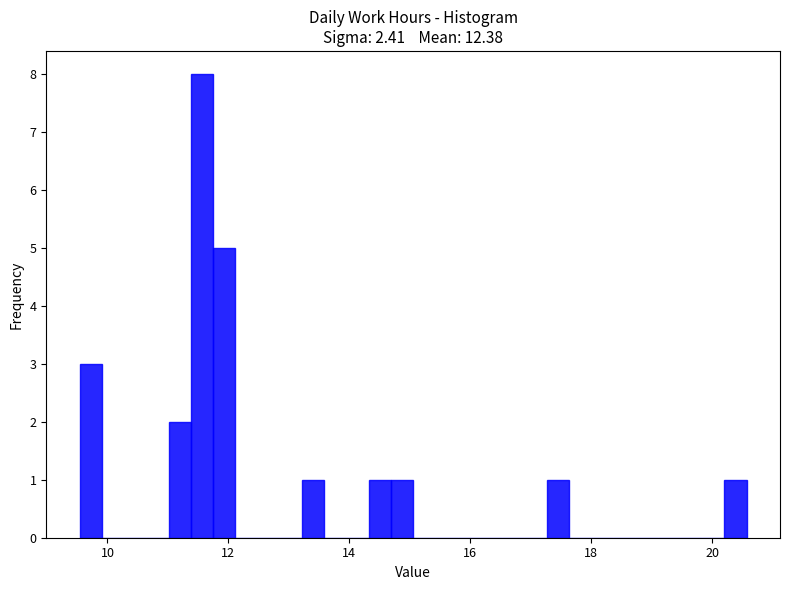

Around what value on the x-axis is the tallest bar? Give the approximate position of its centre, as read against the axis.

11.6